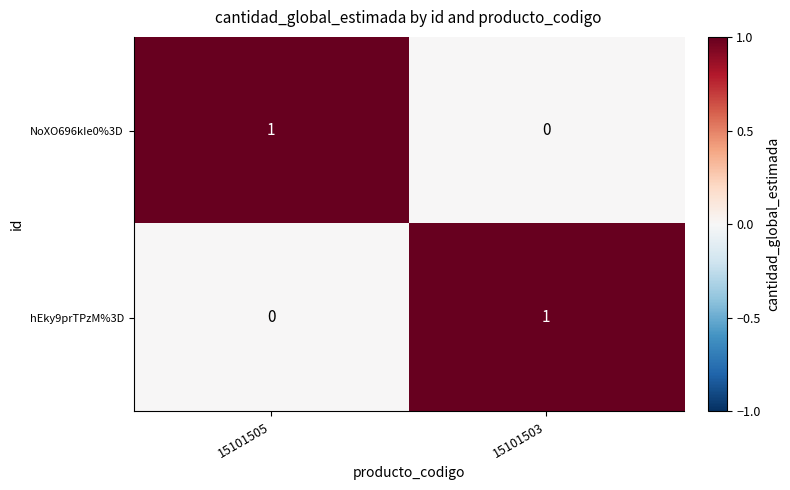

Where is hEky9prTPzM%3D nearest to the value 0?

15101505